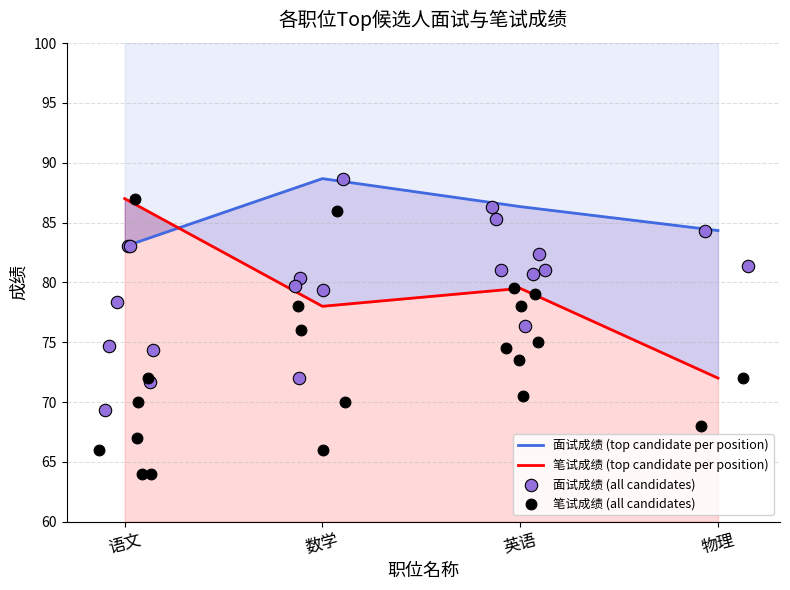

Is the value of 面试成绩 at 物理 greater than the value of 笔试成绩 at 数学?

Yes